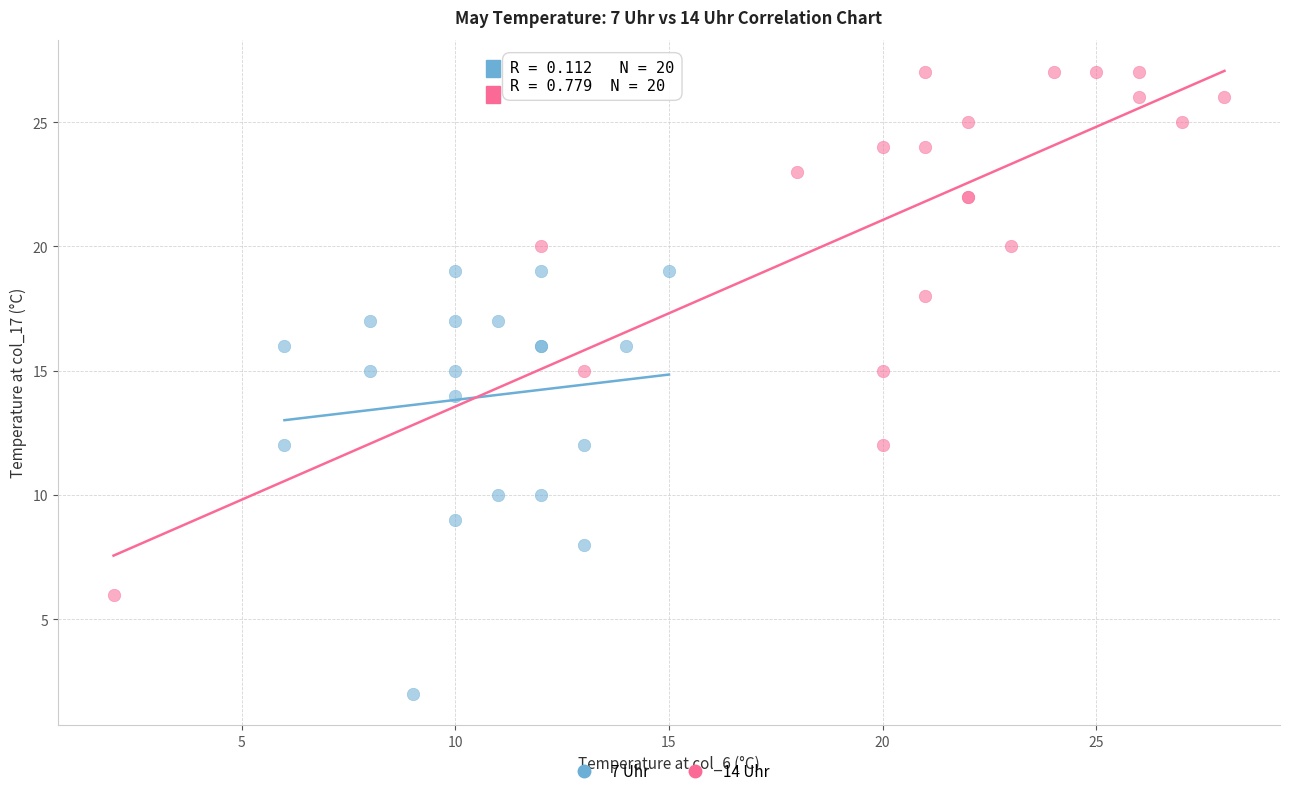

What are all the series names shown in the legend?

7 Uhr, 14 Uhr